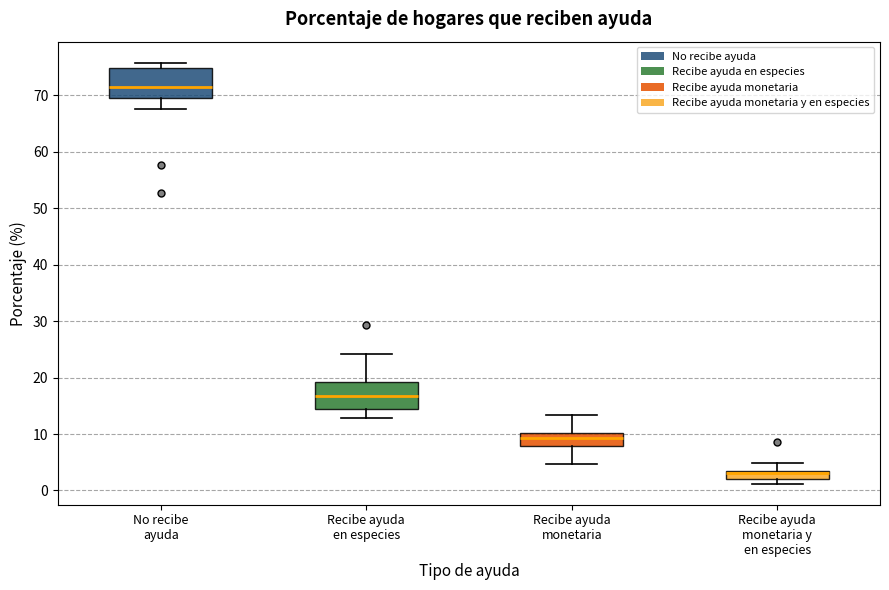

Where does the lower whisker of the box for Recibe ayuda en especies end on the y-axis? The values are not printed on the chart, so give them approximately, as read against the axis.

13